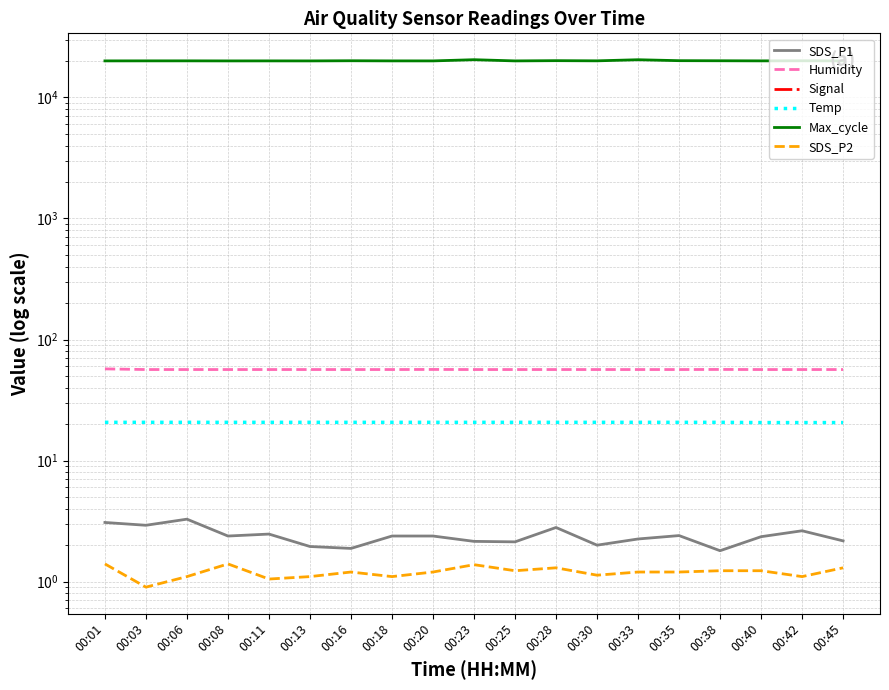

At which label is Humidity closest to 56?

00:03